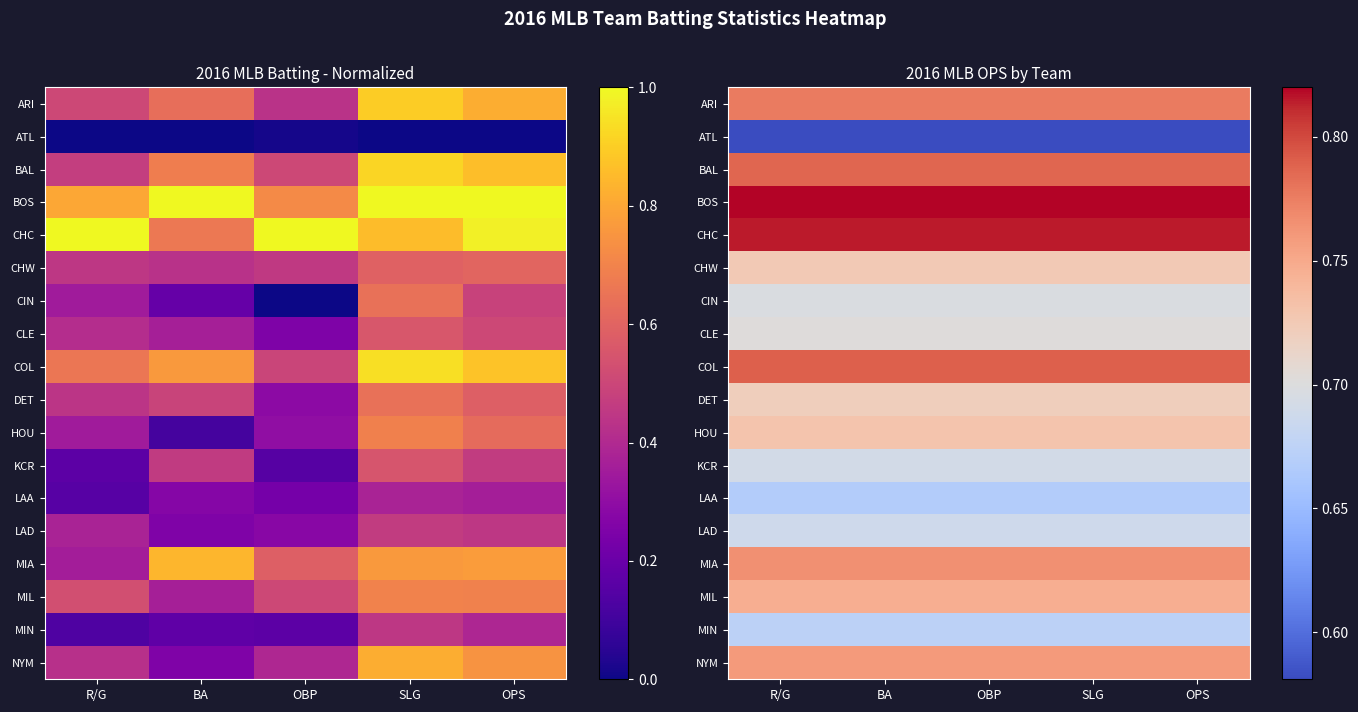

At how many categories does at least one series exceed 0?

5